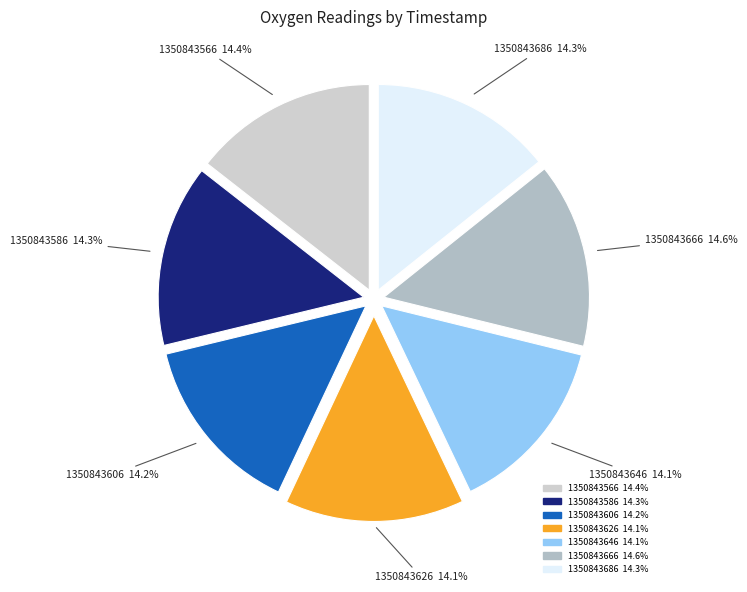

Is it true that 1350843586 is 5% of the pie?

False